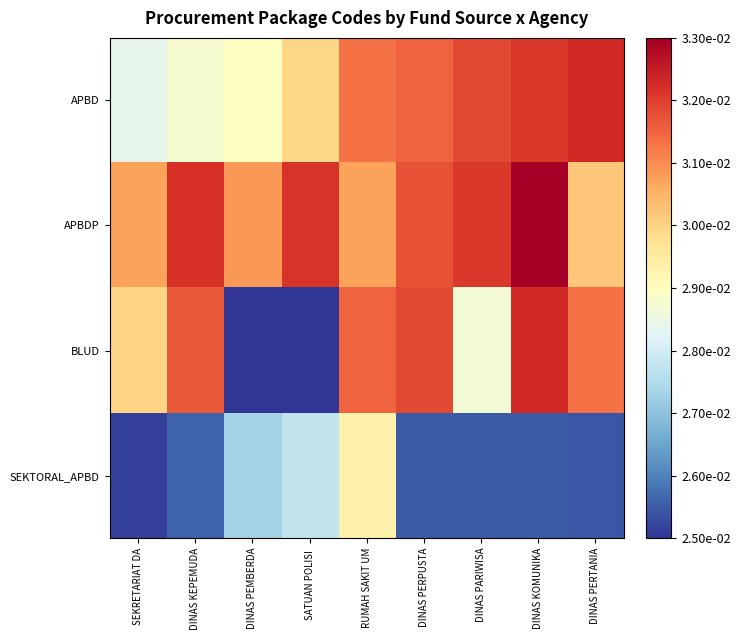

Which series has the largest total across all categories?

APBDP